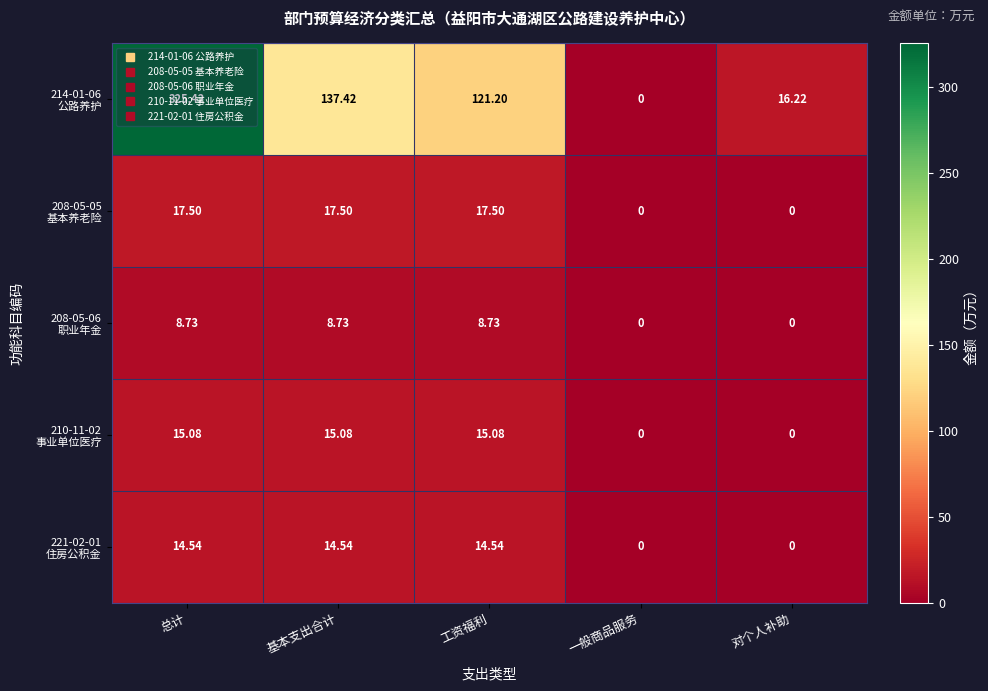

Which label corresponds to the largest value in the chart?

总计